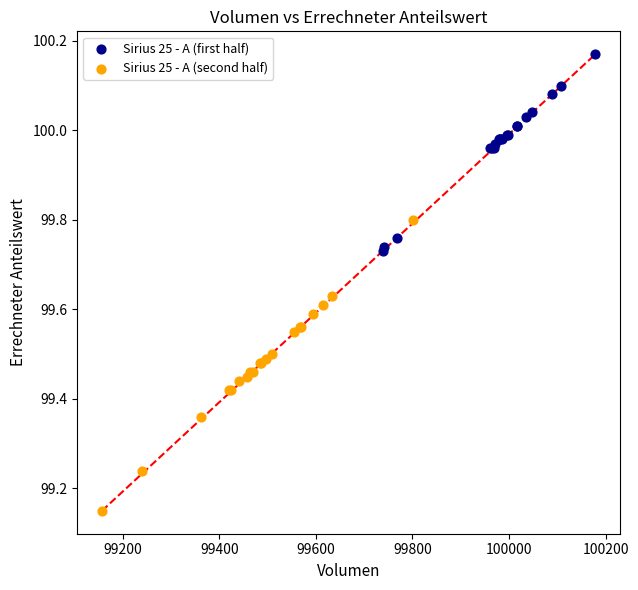

Which series has the largest Y range (max minus min)?

Sirius 25 - A (second half)